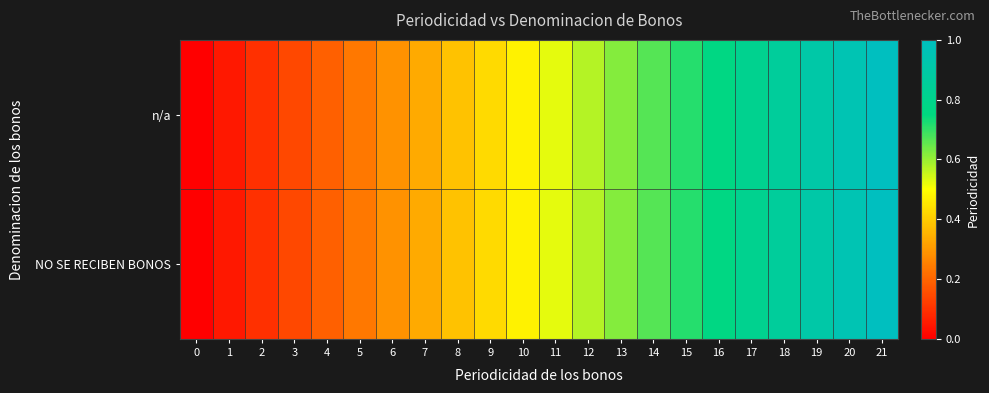

Reading left to right, transcribe all the data shown in this chart.

n/a: 0=0.0	1=0.0	2=0.1	3=0.1	4=0.2	5=0.2	6=0.3	7=0.3	8=0.4	9=0.4	10=0.5	11=0.5	12=0.6	13=0.6	14=0.7	15=0.7	16=0.8	17=0.8	18=0.9	19=0.9	20=1.0	21=1.0
NO SE RECIBEN BONOS: 0=0.0	1=0.0	2=0.1	3=0.1	4=0.2	5=0.2	6=0.3	7=0.3	8=0.4	9=0.4	10=0.5	11=0.5	12=0.6	13=0.6	14=0.7	15=0.7	16=0.8	17=0.8	18=0.9	19=0.9	20=1.0	21=1.0